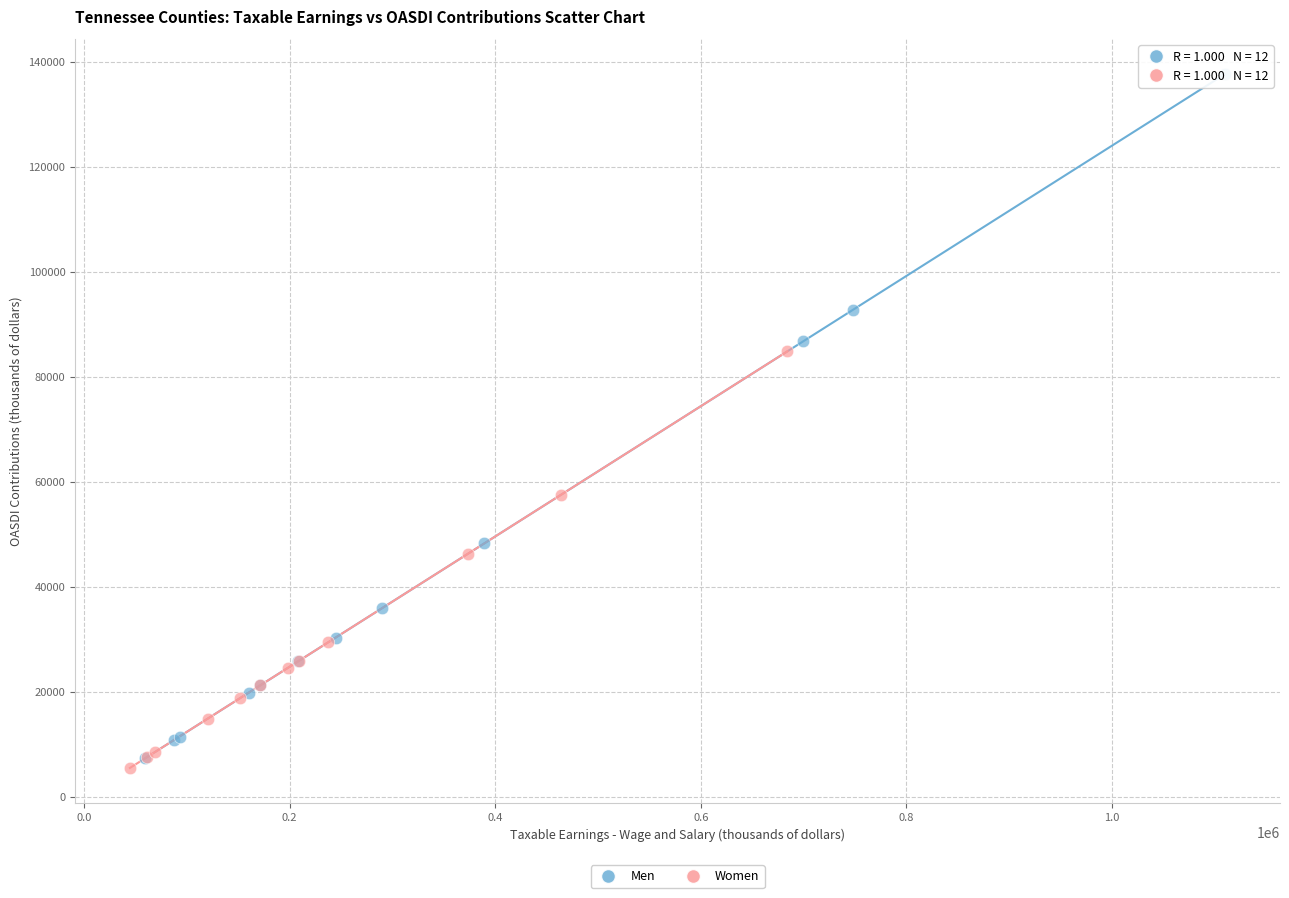

Which series contains the highest Y value?

Men